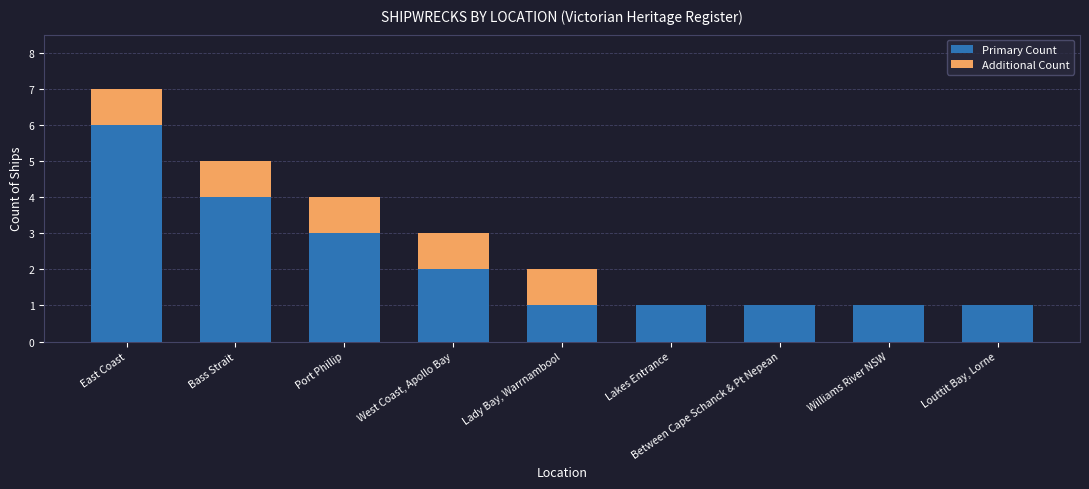

Does the chart contain stacked bars?

Yes